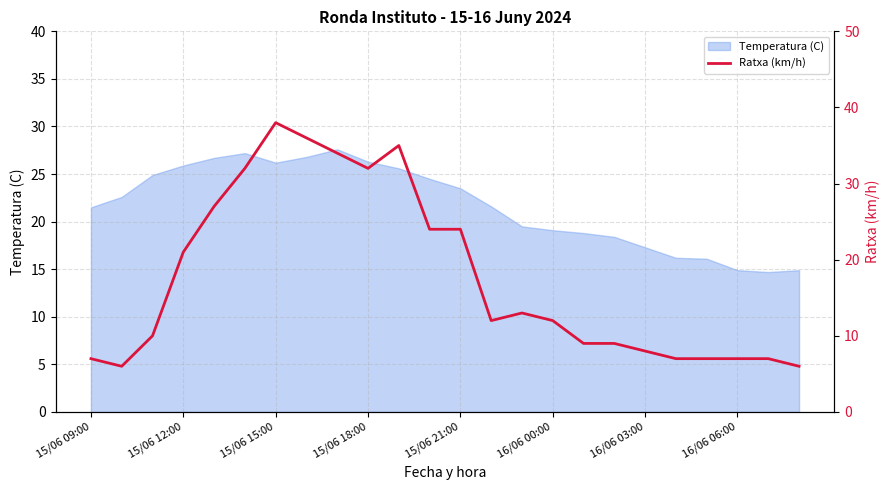

What is the maximum value for Temperatura (C)?

27.6